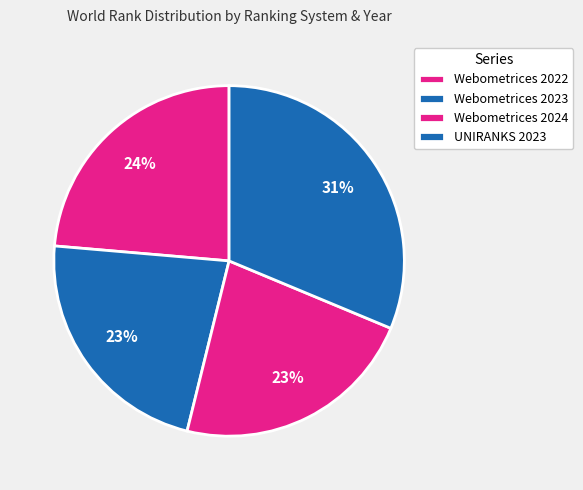

How many slices are in this pie chart?

4